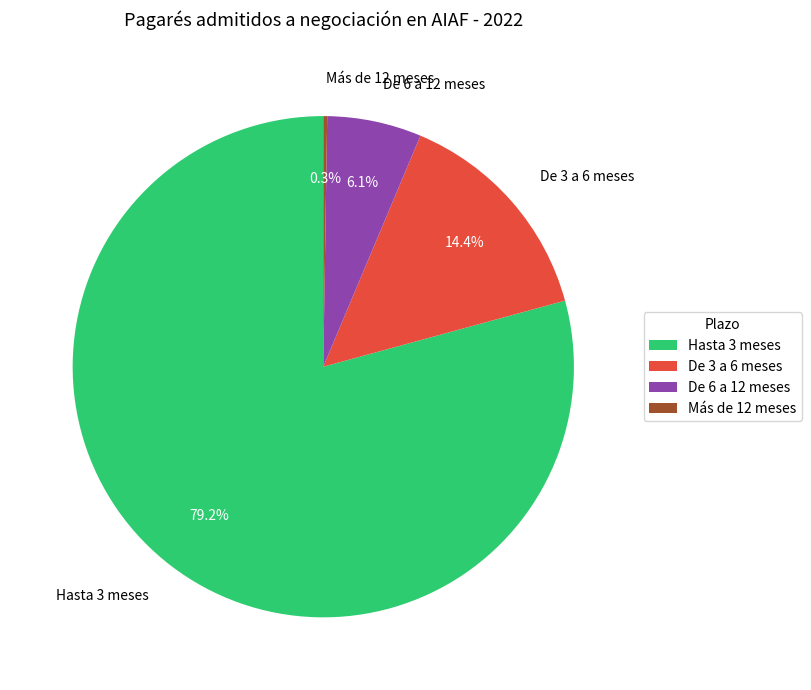

What is the largest slice in the pie chart?

Hasta 3 meses